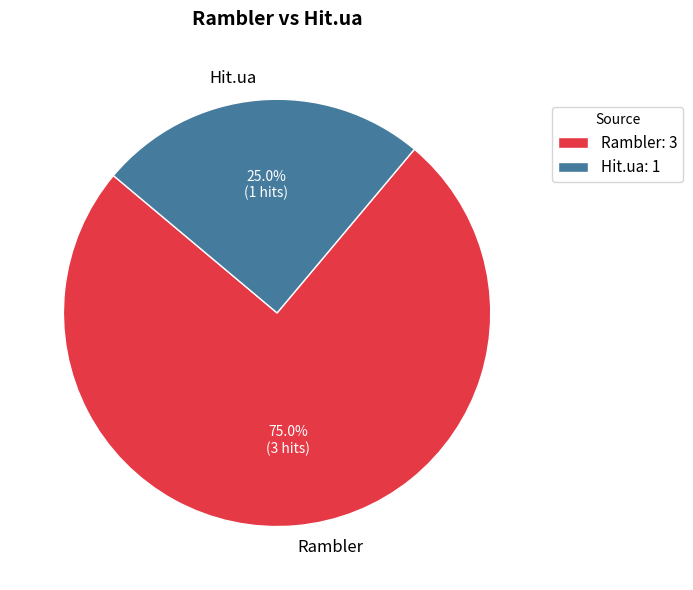

Which has a higher value, Rambler or Hit.ua?

Rambler